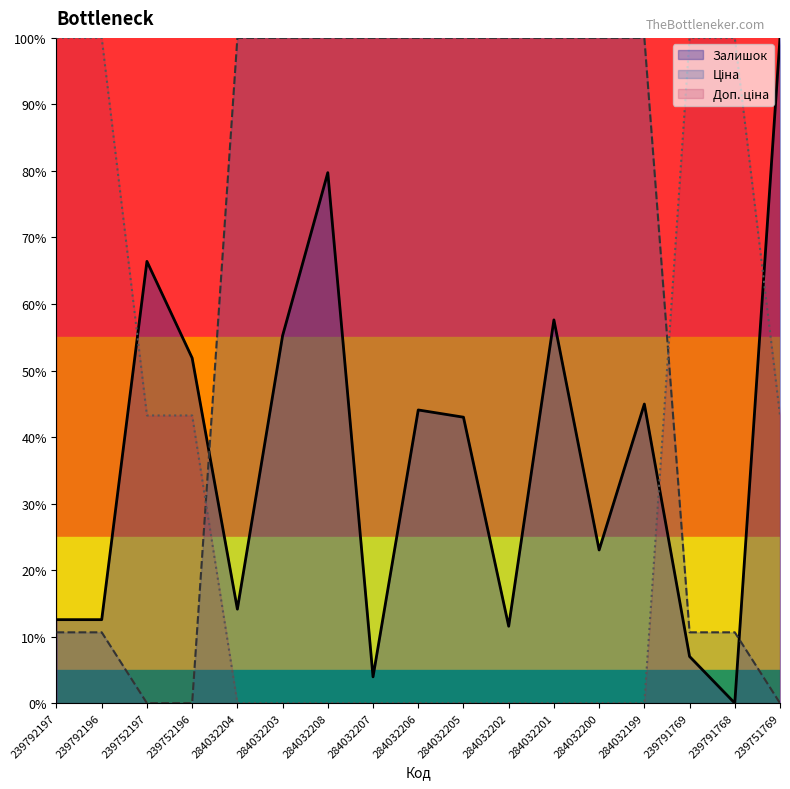

What is the difference between the maximum and minimum values in the Ціна series?

100.0